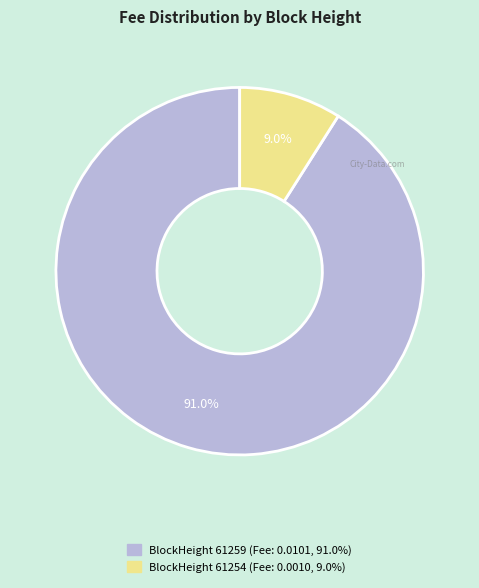

Is there any slice that represents more than half of the pie?

Yes